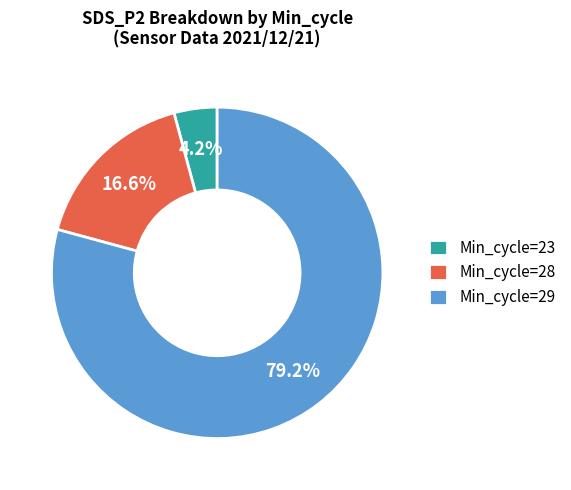

What portion of the pie excludes Min_cycle=28?

83.4%